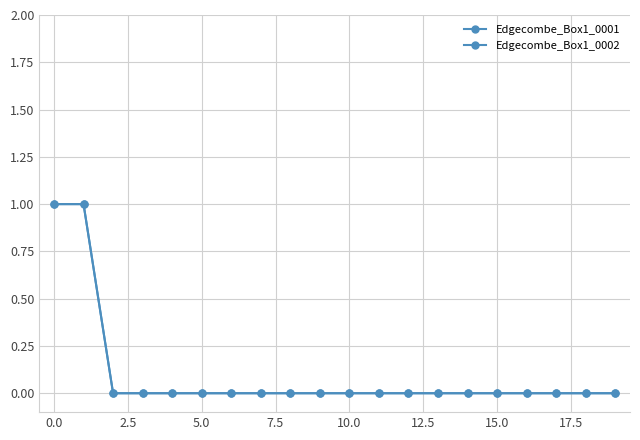

What is the label of the 4th point from the right?

16